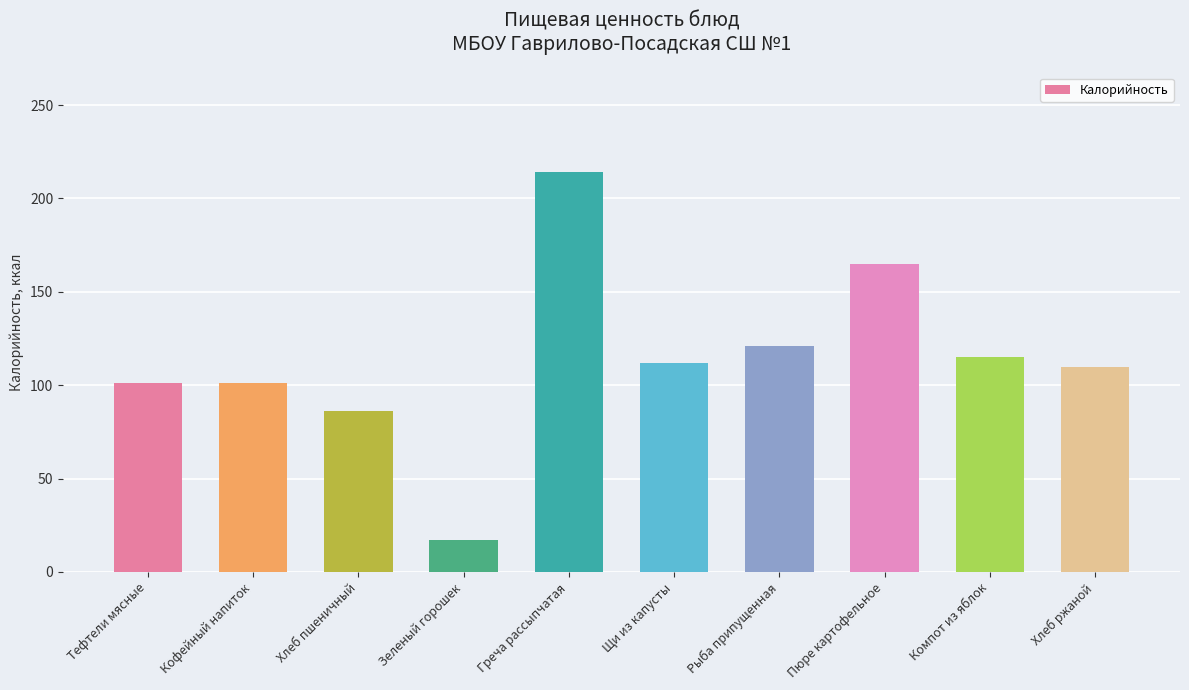

What is the average value?

114